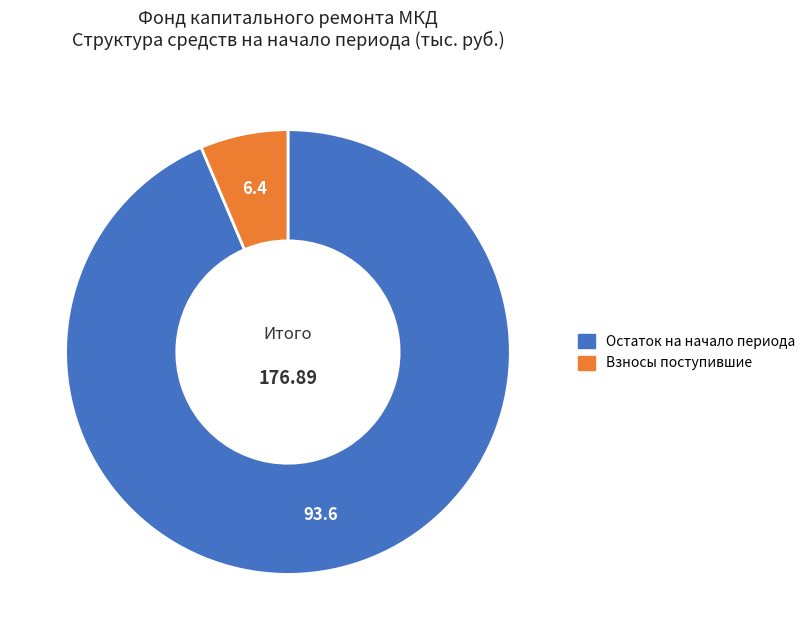

Is there a majority slice in this chart?

Yes